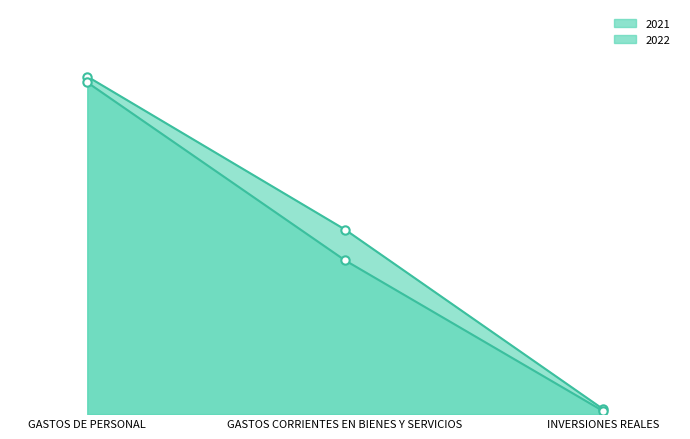

What is the sum of all 2022 values?

194911036